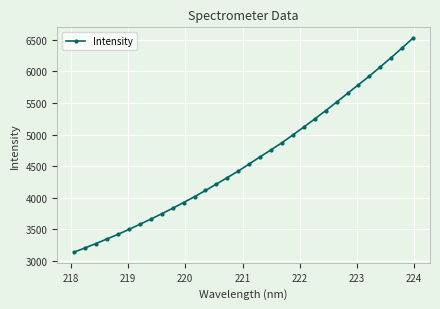

True or false: there are more than 2 points higher than both neighbors.

False